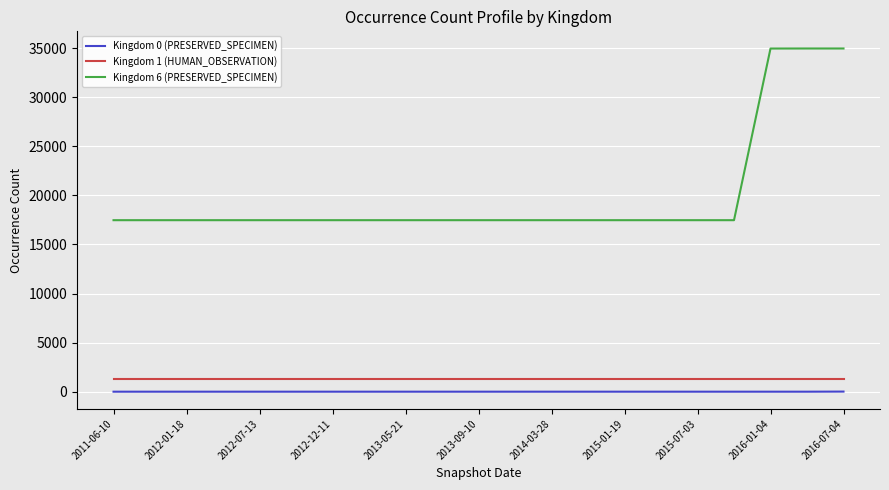

What is the minimum value for Kingdom 0 (PRESERVED_SPECIMEN)?

9